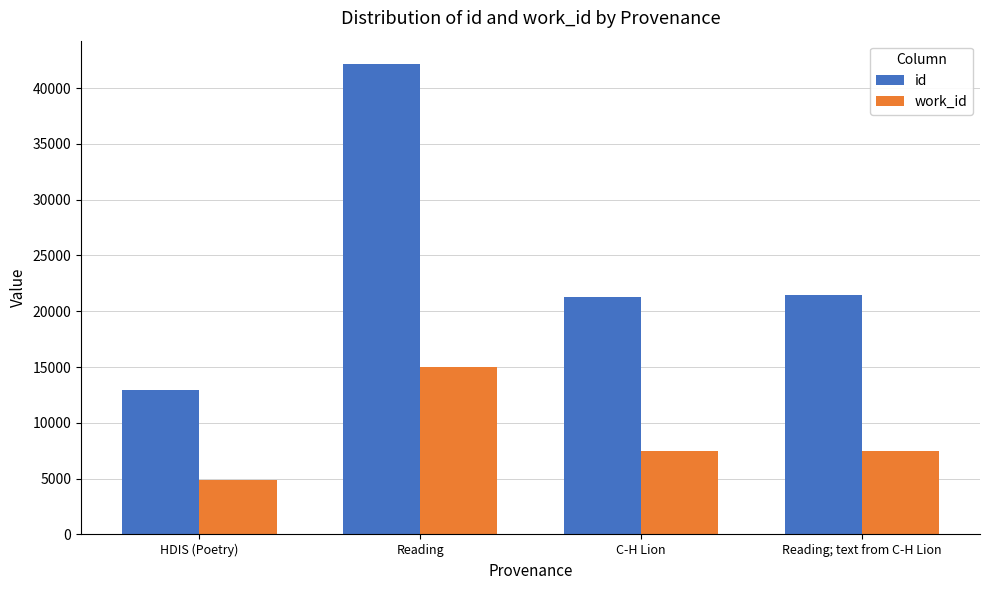

List the series in order of their peak value, highest first.

id, work_id